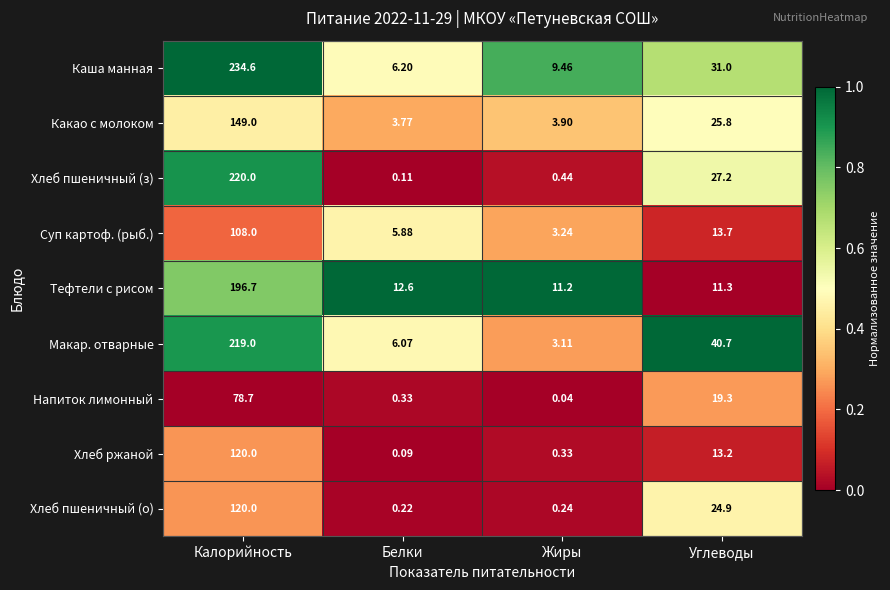

Which series changed the most between Белки and Углеводы?

Макар. отварные